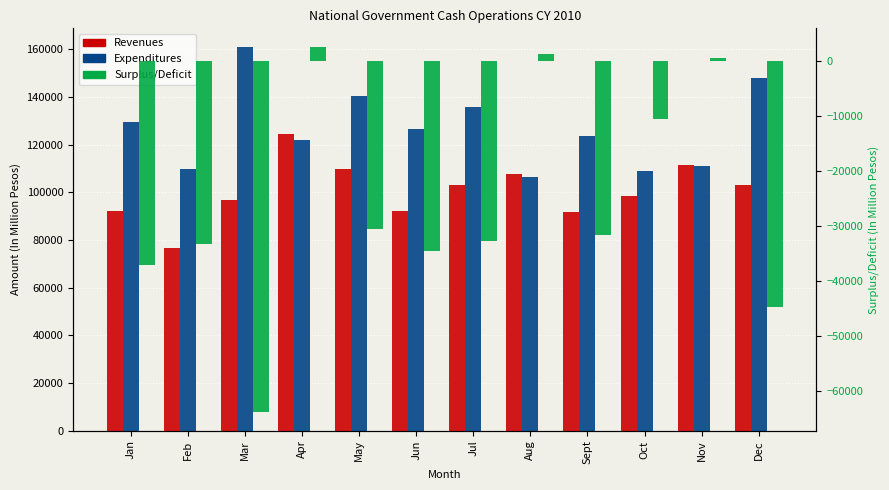

Rank the series by their average value, from lowest to highest.

Surplus/Deficit, Revenues, Expenditures